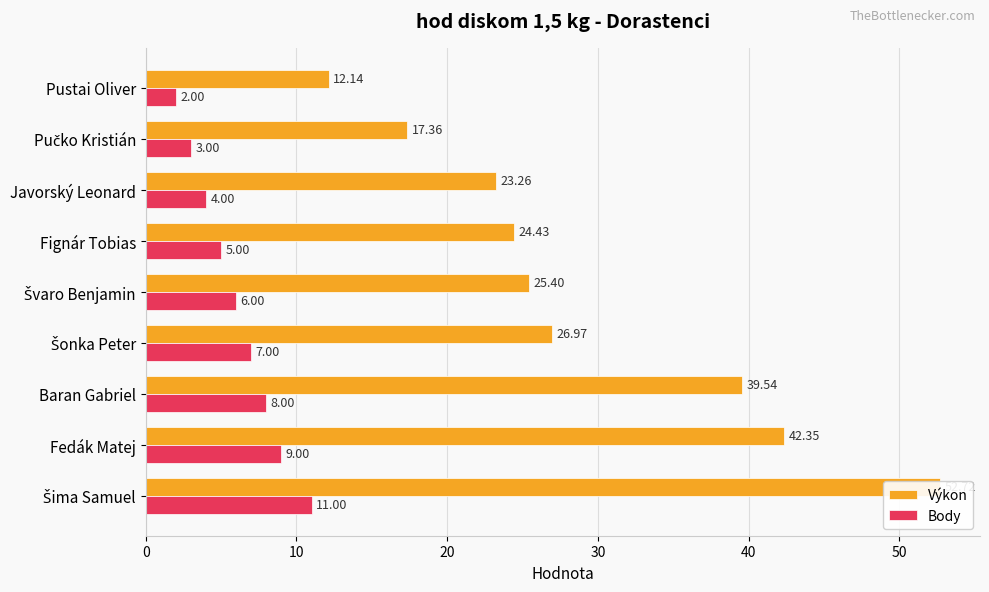

What are all the series names shown in the legend?

Výkon, Body